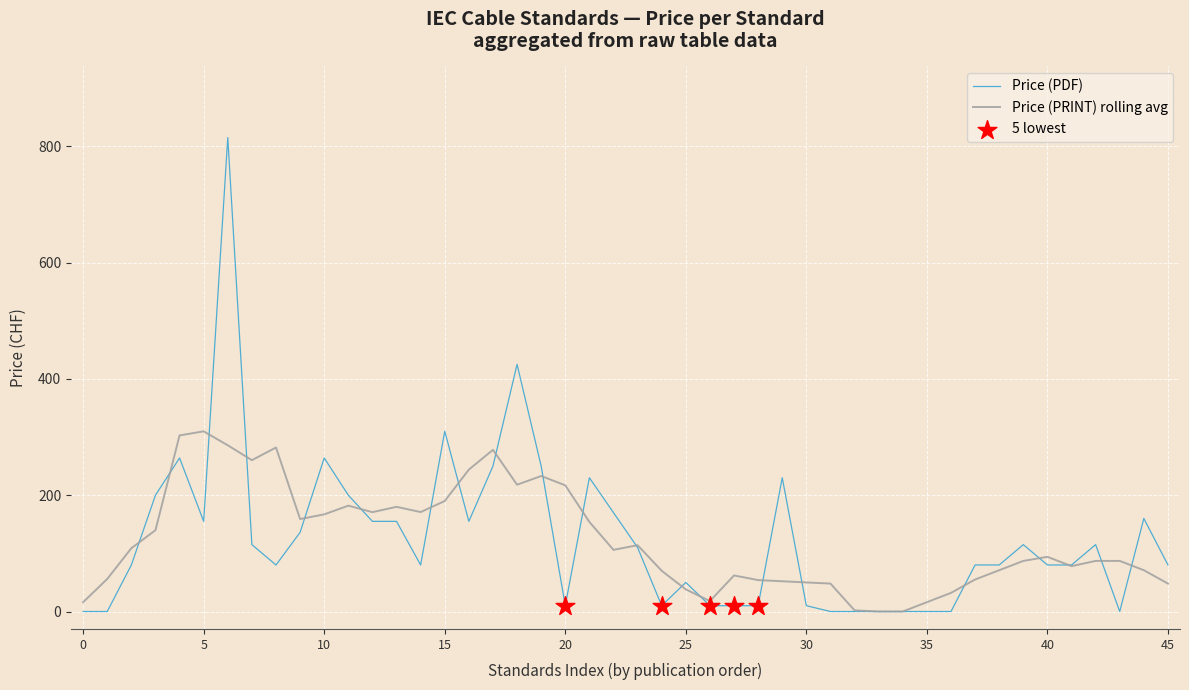

What is the maximum value shown in the chart?

815.0